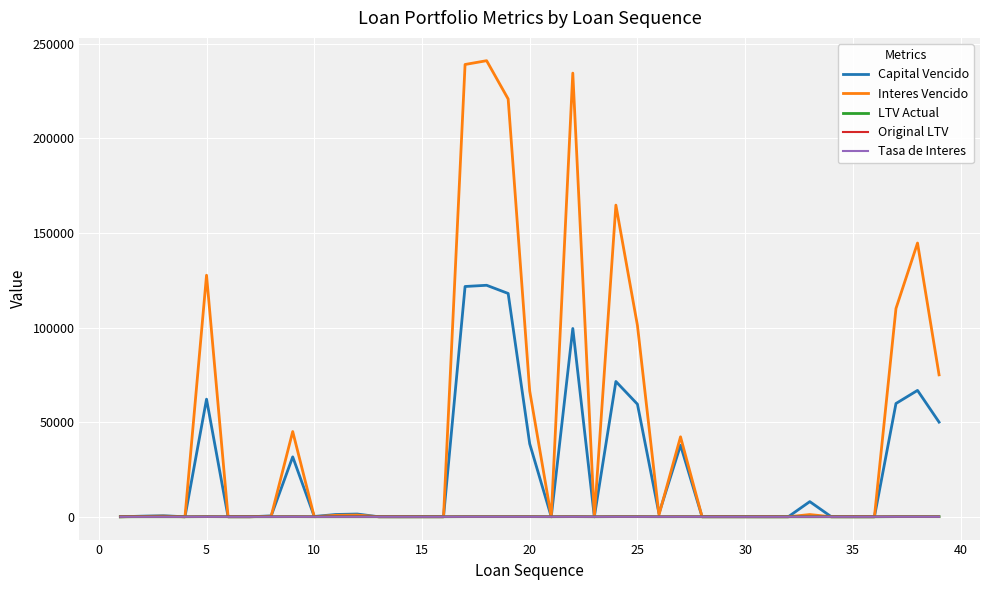

Which series has the largest total across all categories?

Interes Vencido